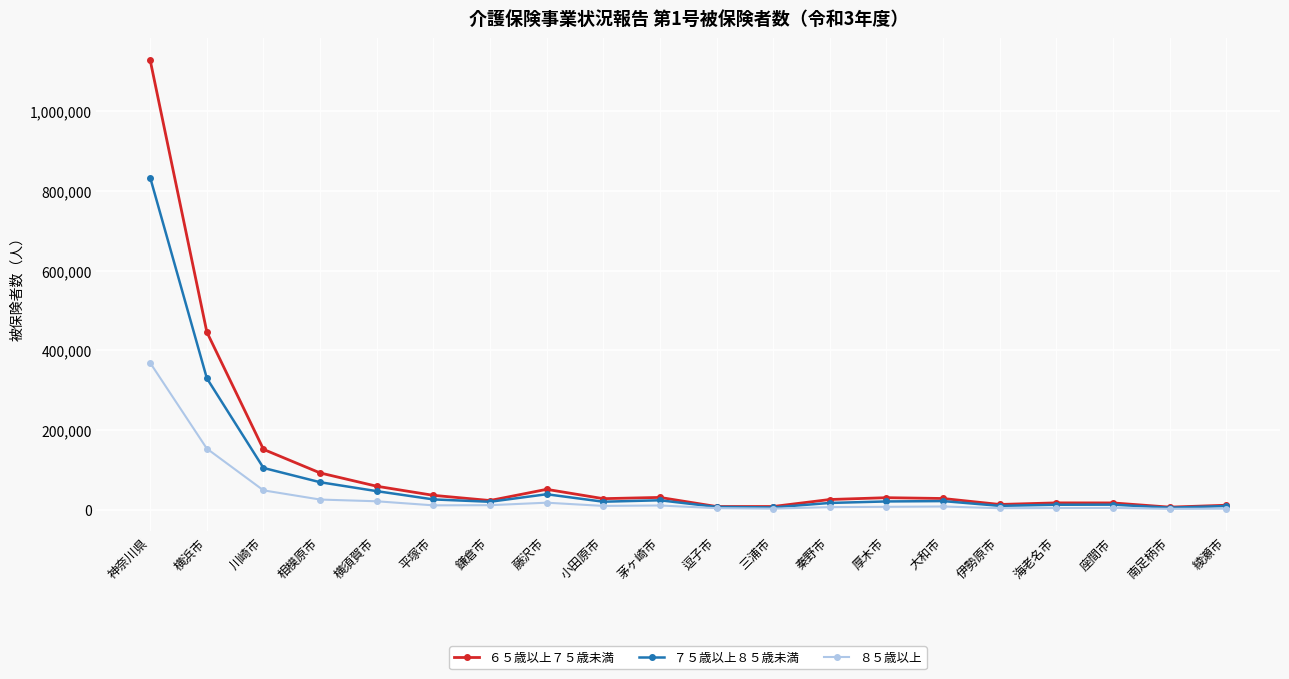

Where is ７５歳以上８５歳未満 nearest to the value 419158?

横浜市